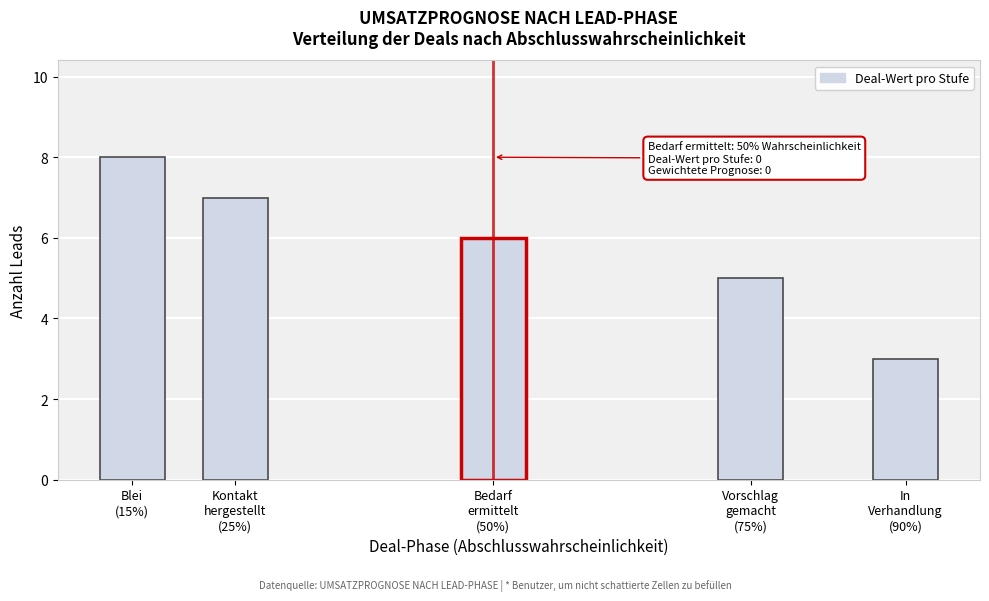

What is the maximum value shown in the chart?

8